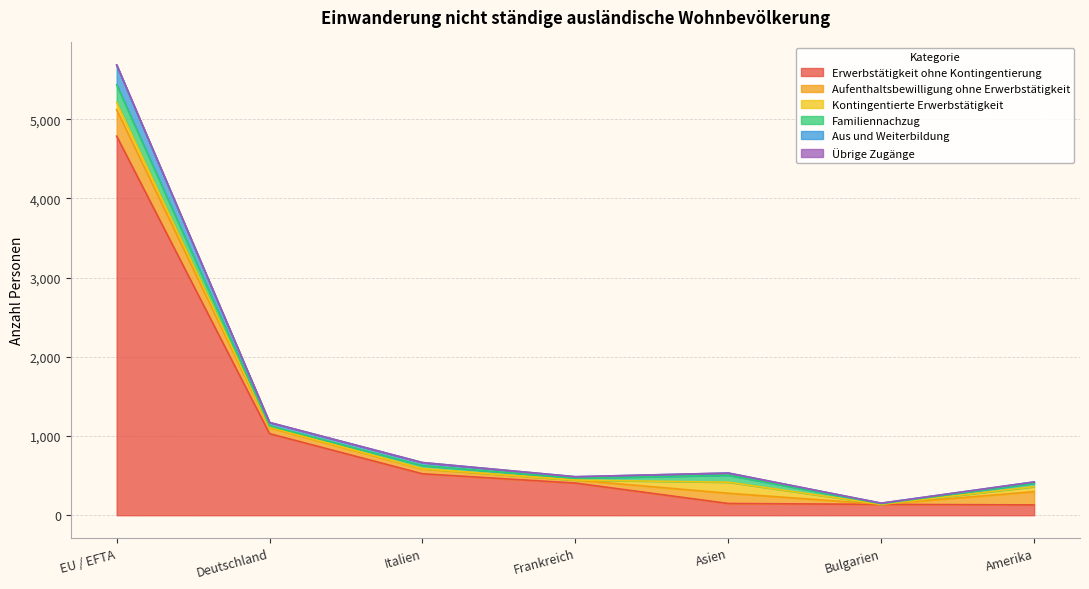

Does the chart have visible grid lines?

Yes